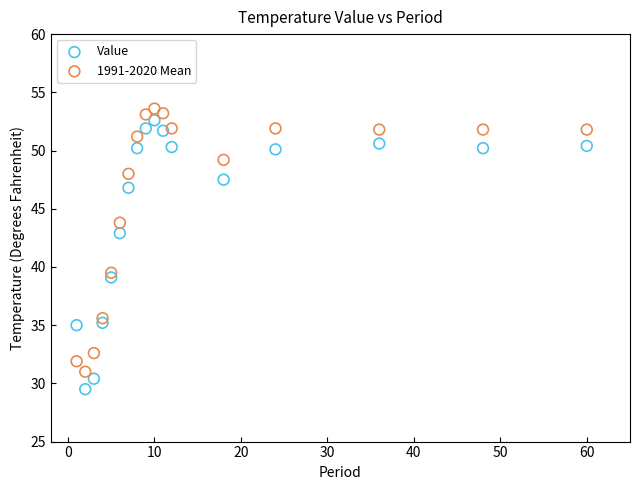

Which series has the largest Y range (max minus min)?

Value